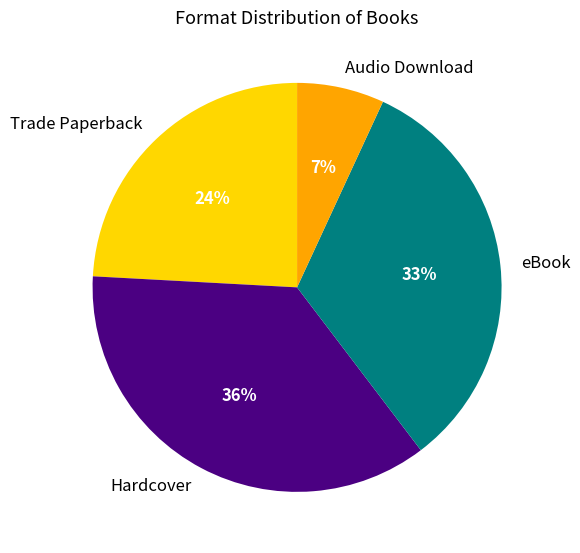

To the nearest percent, what percentage of the pie is eBook?

33%